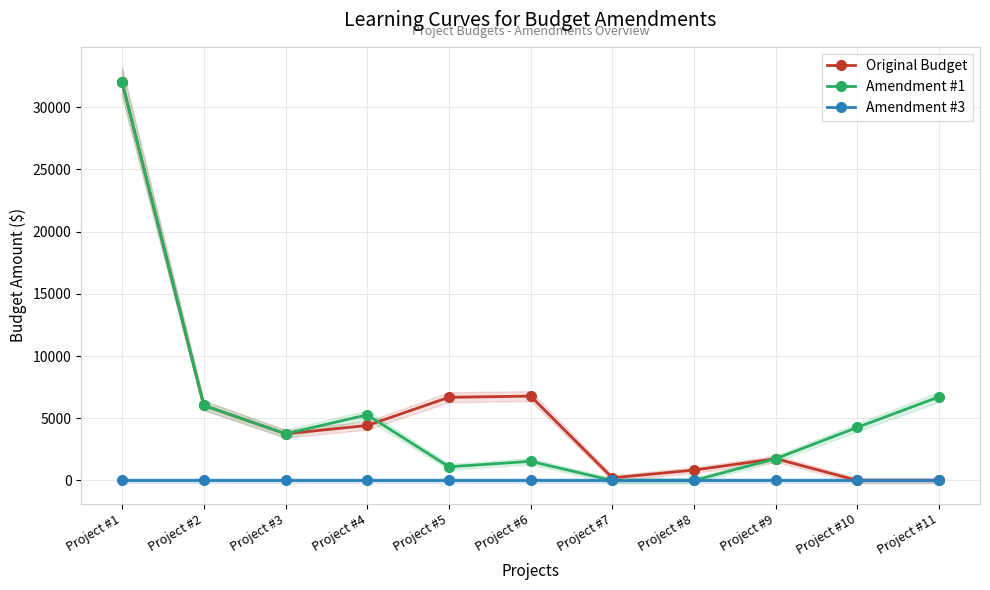

The Amendment #3 series shows 0.0 at Project #2. True or false?

True